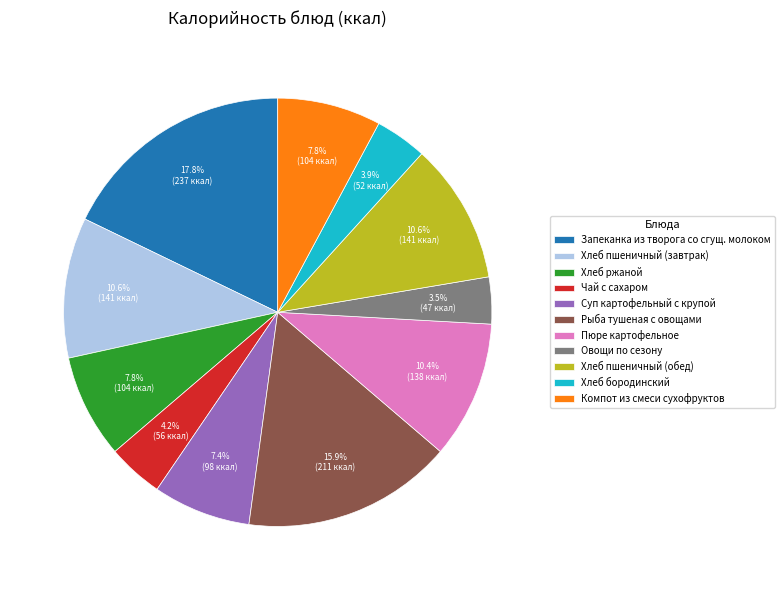

Which has a higher value, Хлеб пшеничный (обед) or Хлеб бородинский?

Хлеб пшеничный (обед)